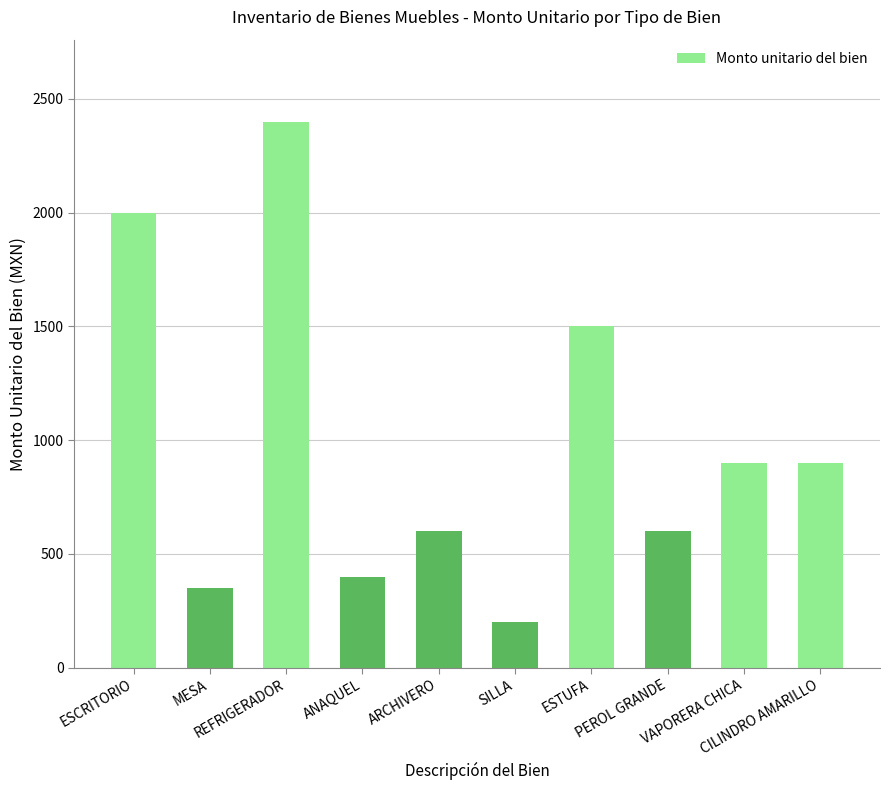

What is the smallest value displayed?

200